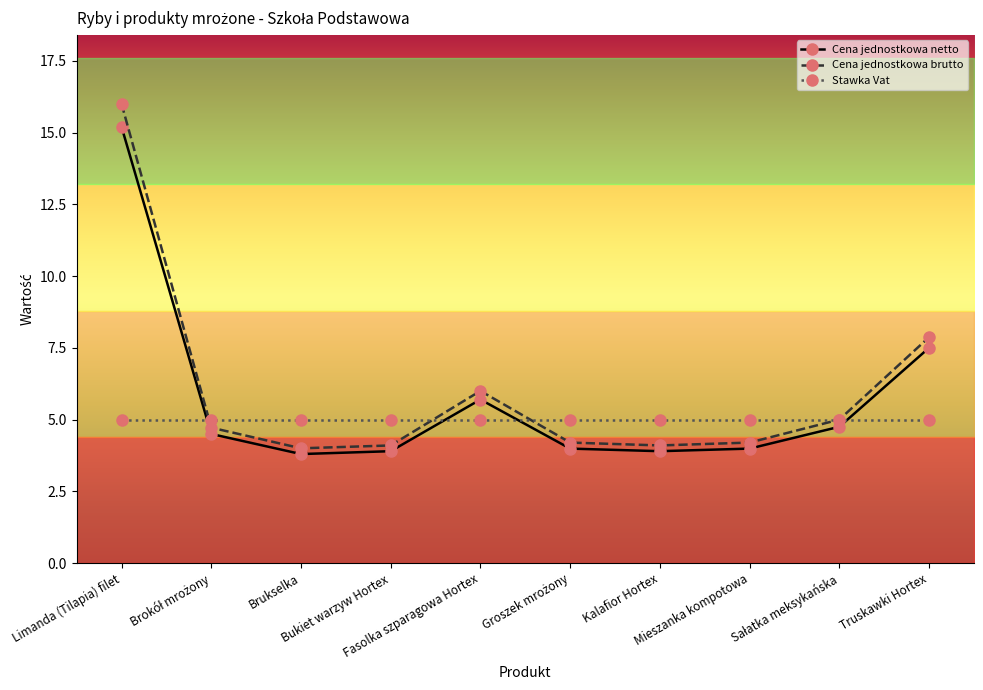

The Cena jednostkowa netto series shows 7.5 at Brokół mrożony. True or false?

False